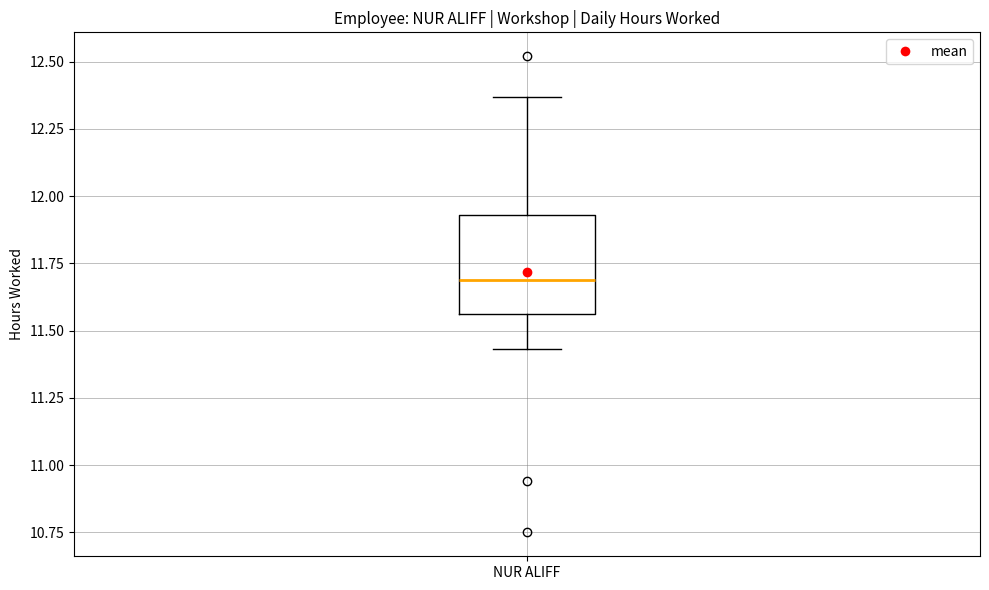

Where does the lower whisker of the box for NUR ALIFF end on the y-axis? The values are not printed on the chart, so give them approximately, as read against the axis.

11.45